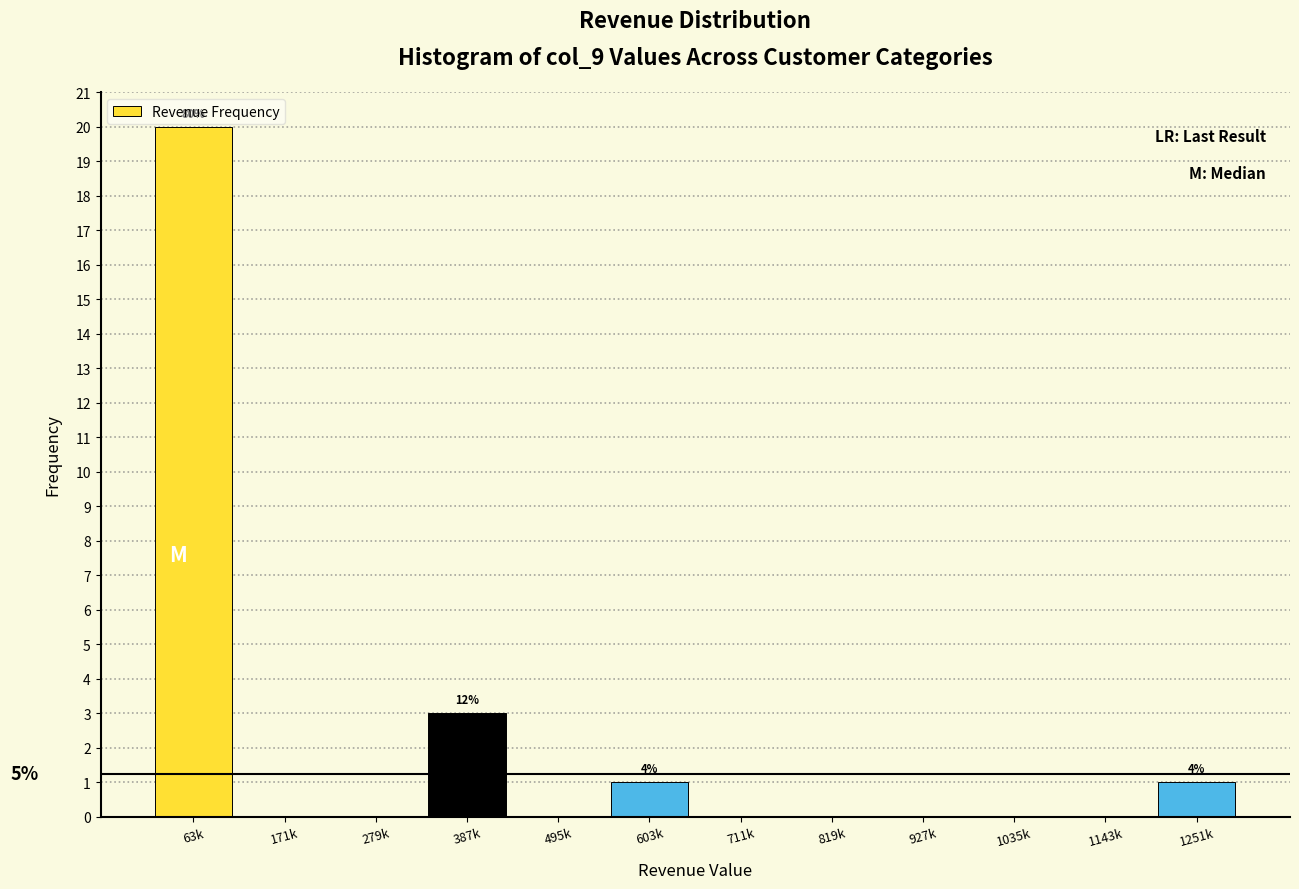

Reading left to right, transcribe all the data shown in this chart.

63k=20	171k=0	279k=0	387k=3	495k=0	603k=1	711k=0	819k=0	927k=0	1035k=0	1143k=0	1251k=1